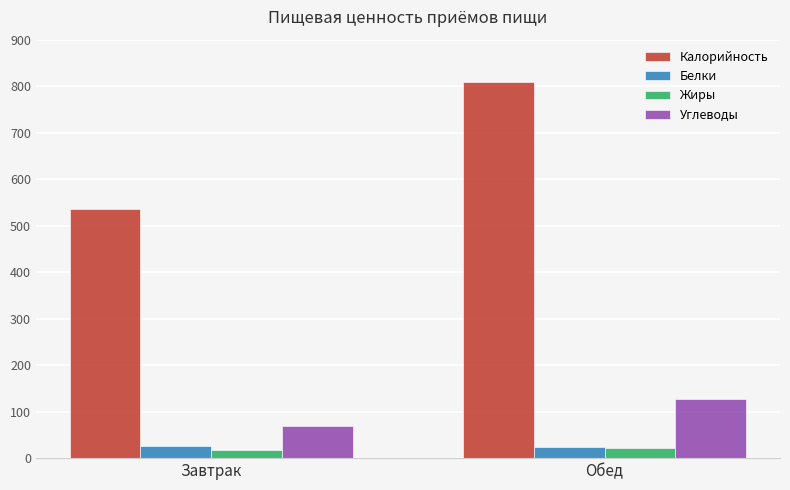

At Завтрак, list the series in order from smallest to largest.

Жиры, Белки, Углеводы, Калорийность